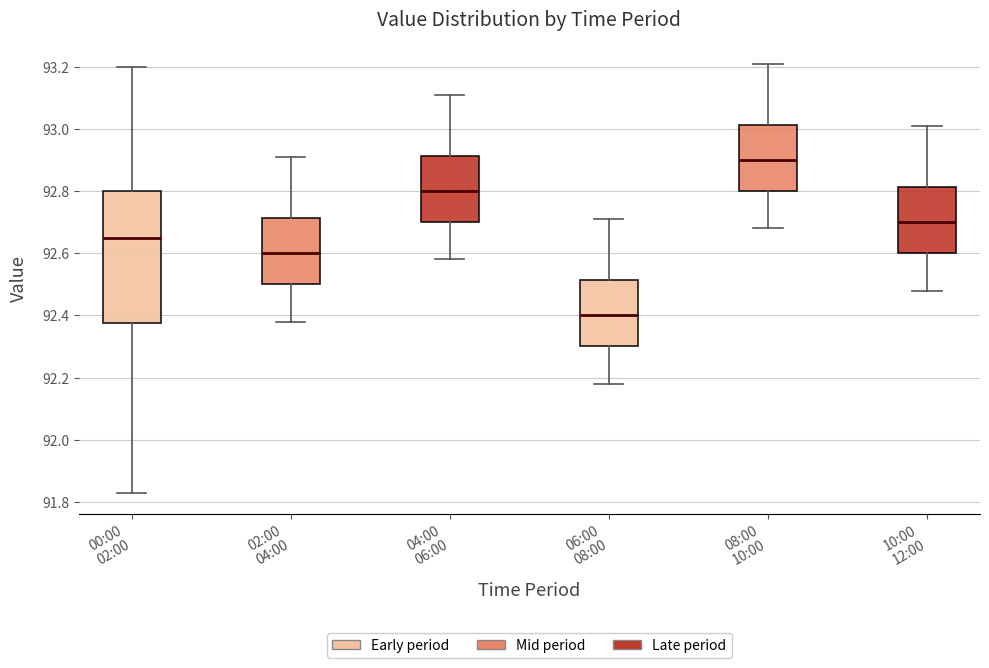

Which box is the tallest, from its lower edge to its upper edge?

00:00 02:00